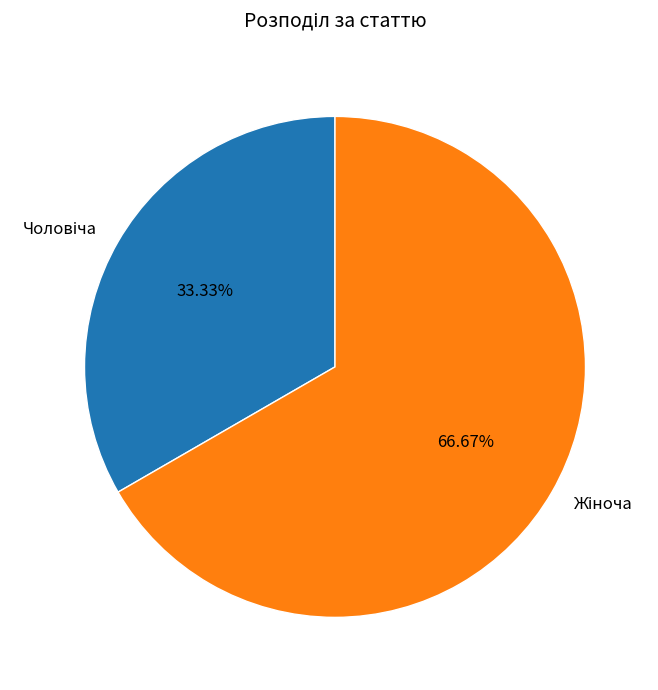

Is there any slice that represents more than half of the pie?

Yes